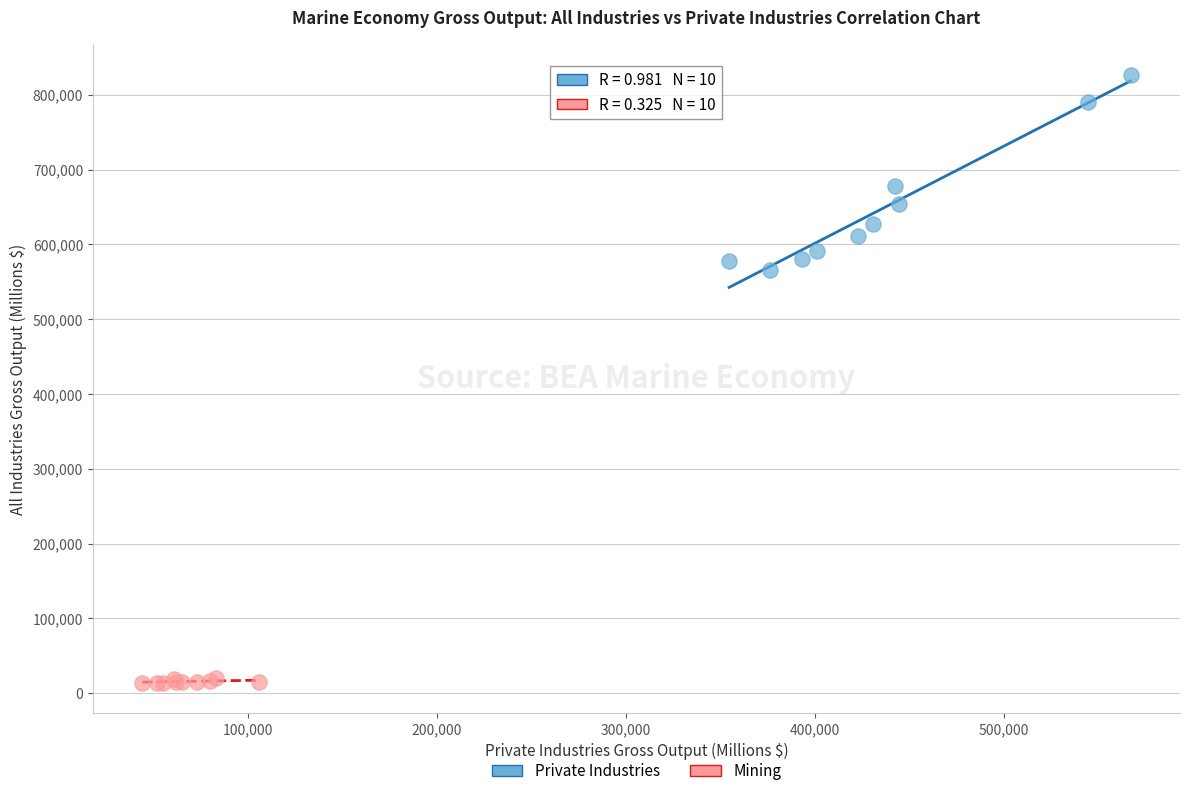

Which series reaches the maximum Y coordinate?

Private Industries